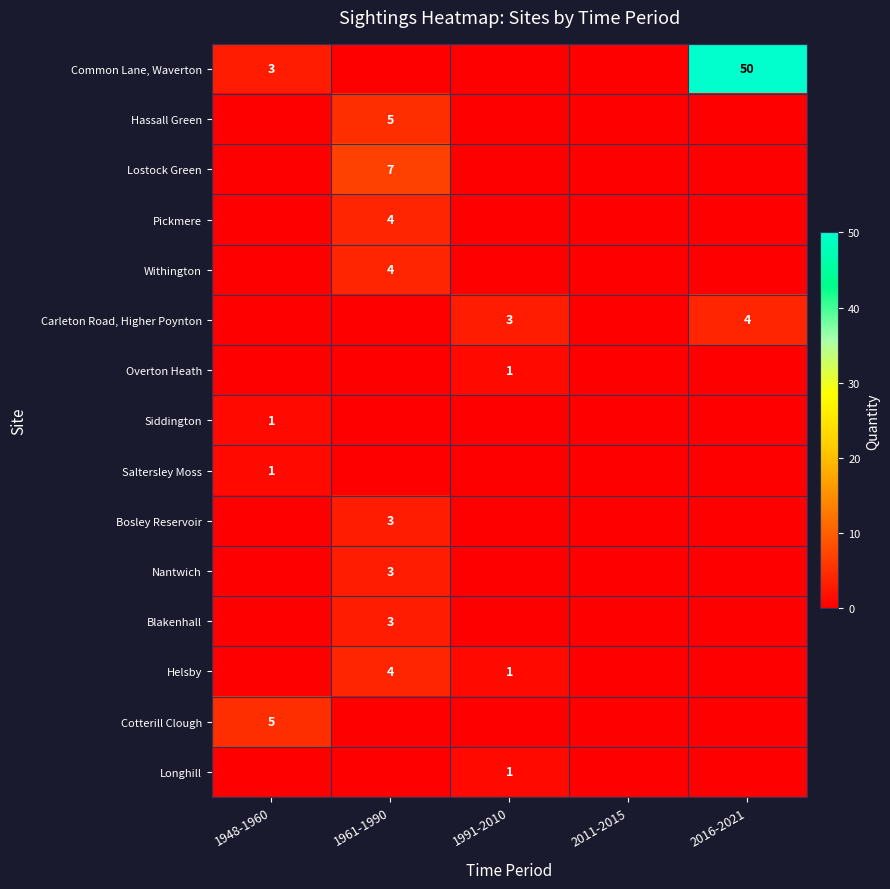

Is it true that Helsby equals 1 at 1991-2010?

True